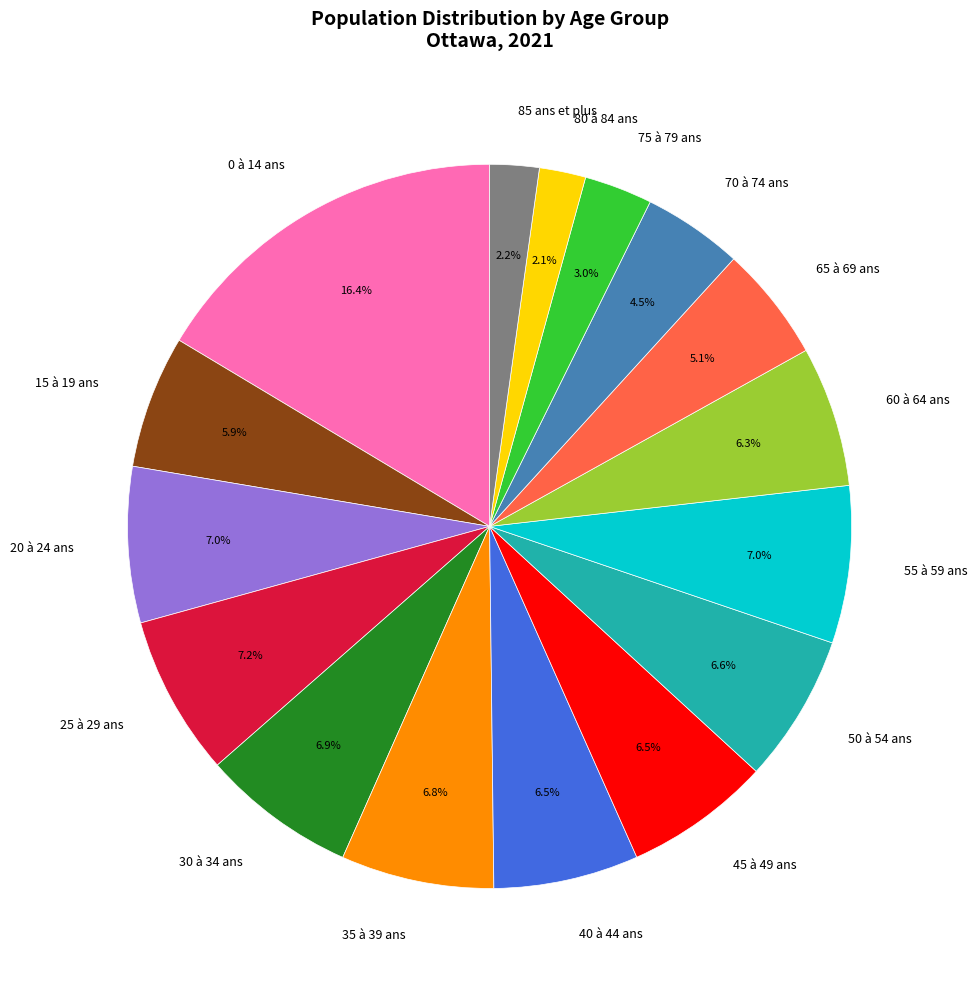

Which category has the biggest portion of the pie?

0 à 14 ans